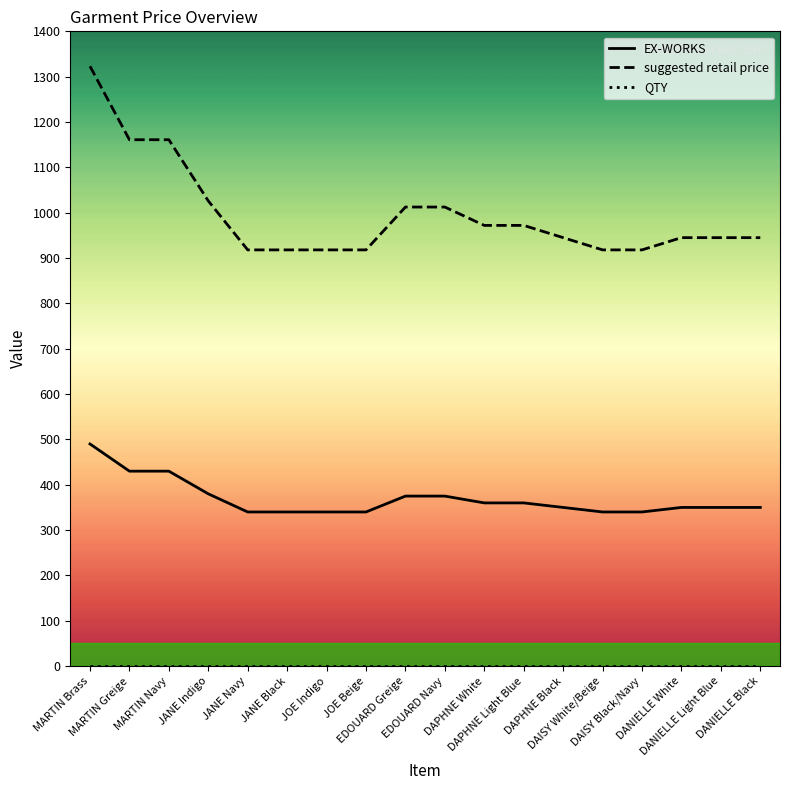

What is the sum of all EX-WORKS values?

6640.0